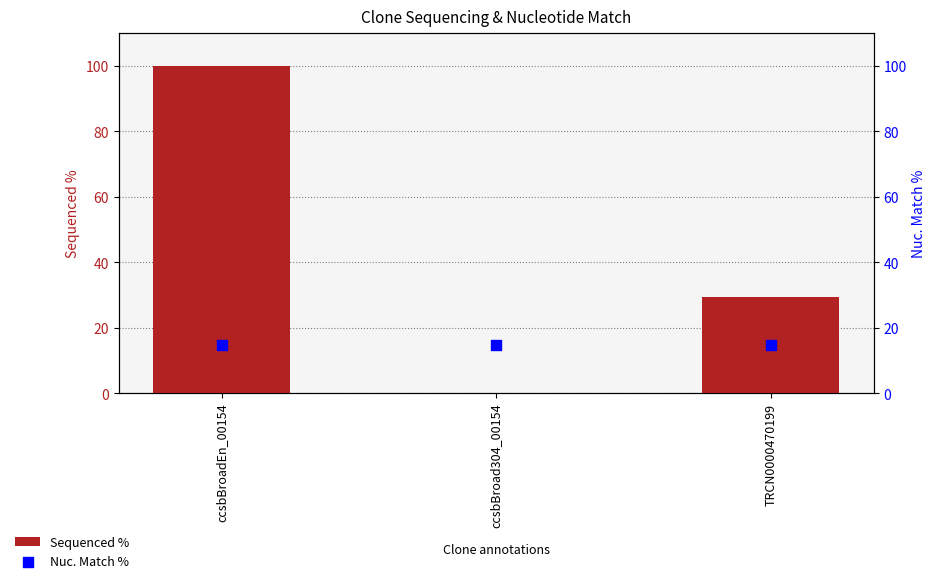

At which category is the sum across all series the highest?

ccsbBroadEn_00154